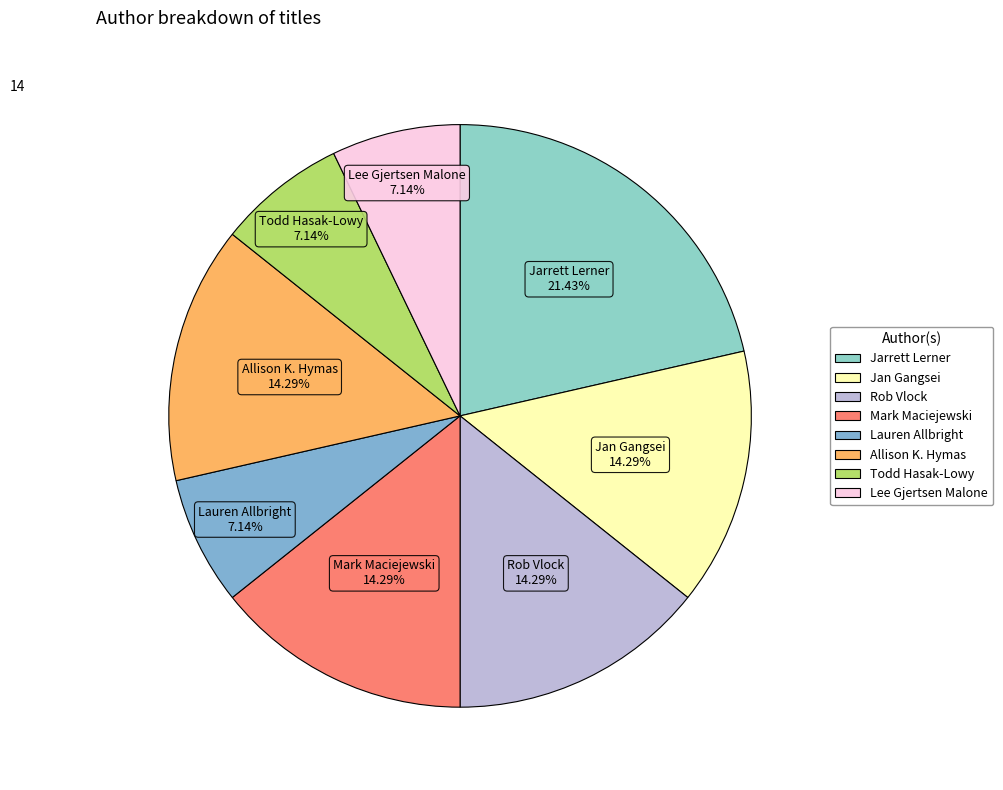

What is the largest slice in the pie chart?

Jarrett Lerner